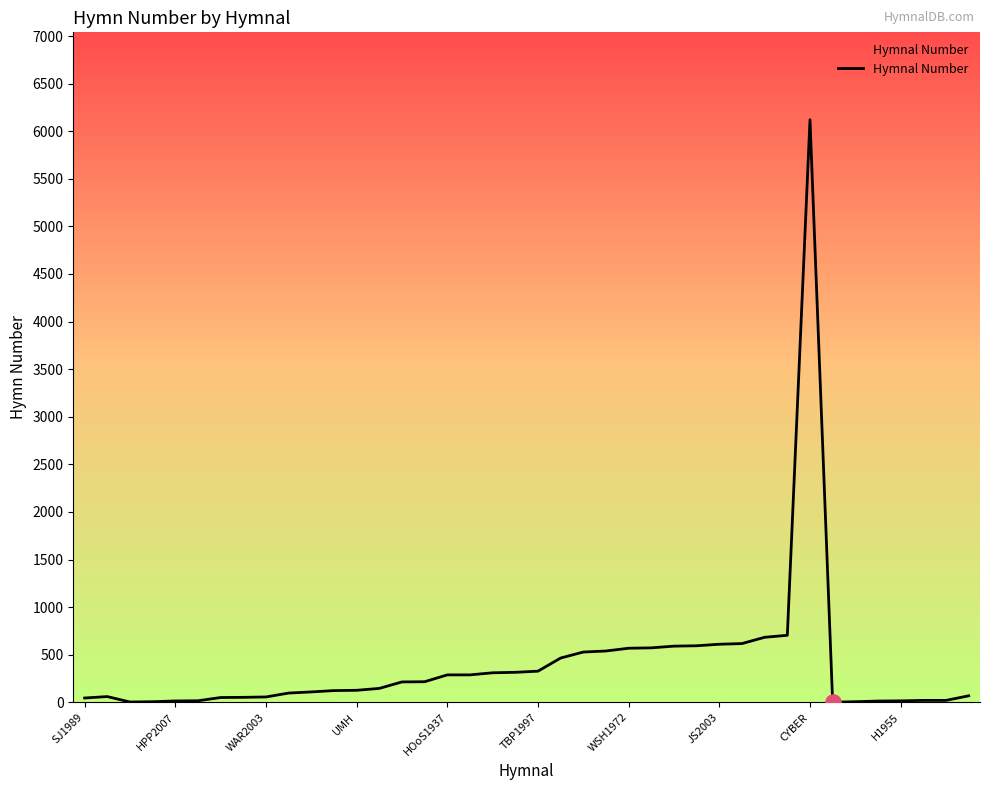

What is the difference between the maximum and minimum values?

6120